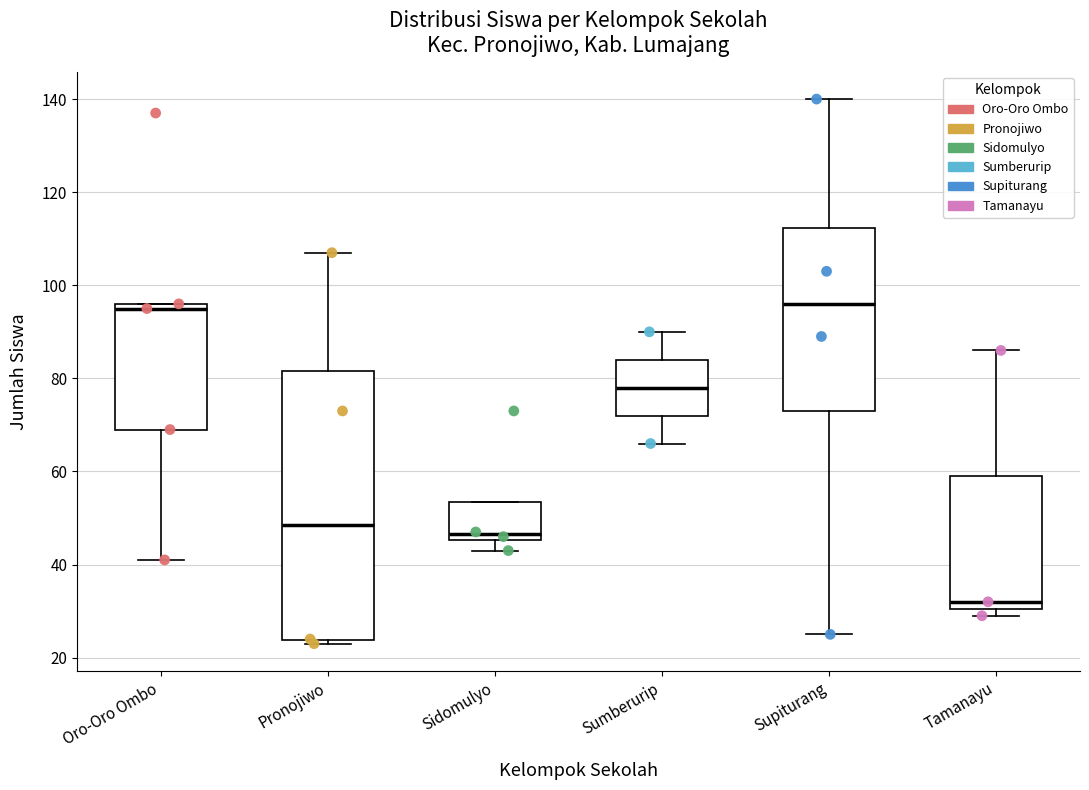

Reading left to right, transcribe this box plot: for each box, give where its median line is, the range the box spans, and where its two whiskers end, as read against the y-axis. The values are not printed on the chart, so give them approximately, as read against the axis.

Oro-Oro Ombo: median 96 (just below the box's upper edge), box 70 to 96, whiskers 42 to 96
Pronojiwo: median 48, box 24 to 82, whiskers 24 (just below the box's lower edge) to 108
Sidomulyo: median 46 (just above the box's lower edge), box 46 to 54, whiskers 44 to 54
Sumberurip: median 78, box 72 to 84, whiskers 66 to 90
Supiturang: median 96, box 74 to 112, whiskers 26 to 140
Tamanayu: median 32, box 30 to 60, whiskers 30 (just below the box's lower edge) to 86